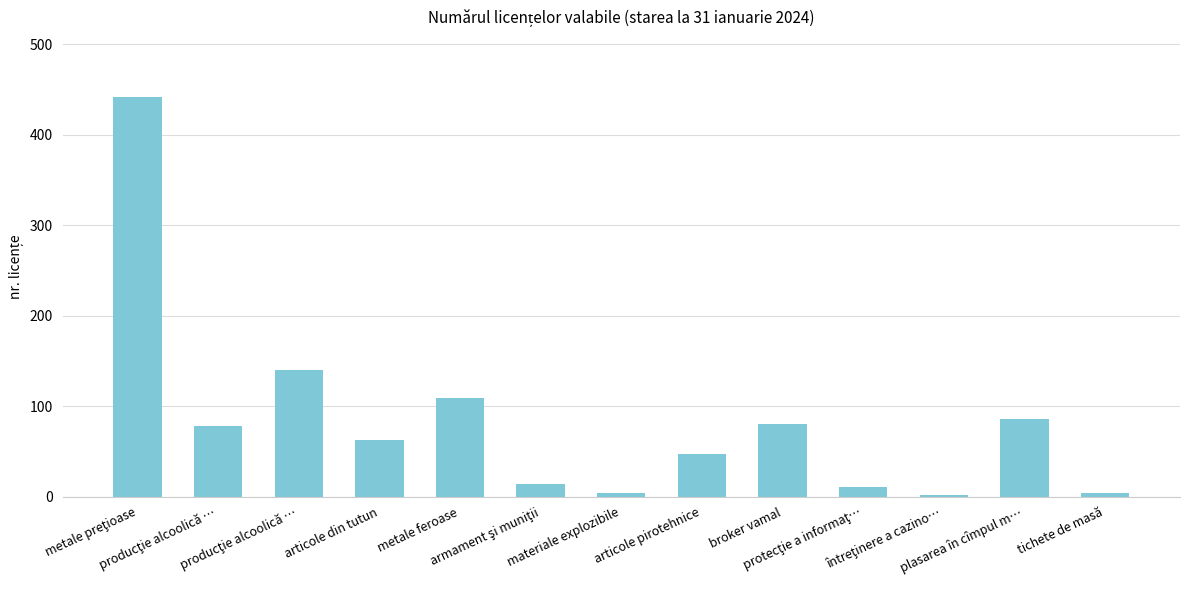

How many values are below 63?

6